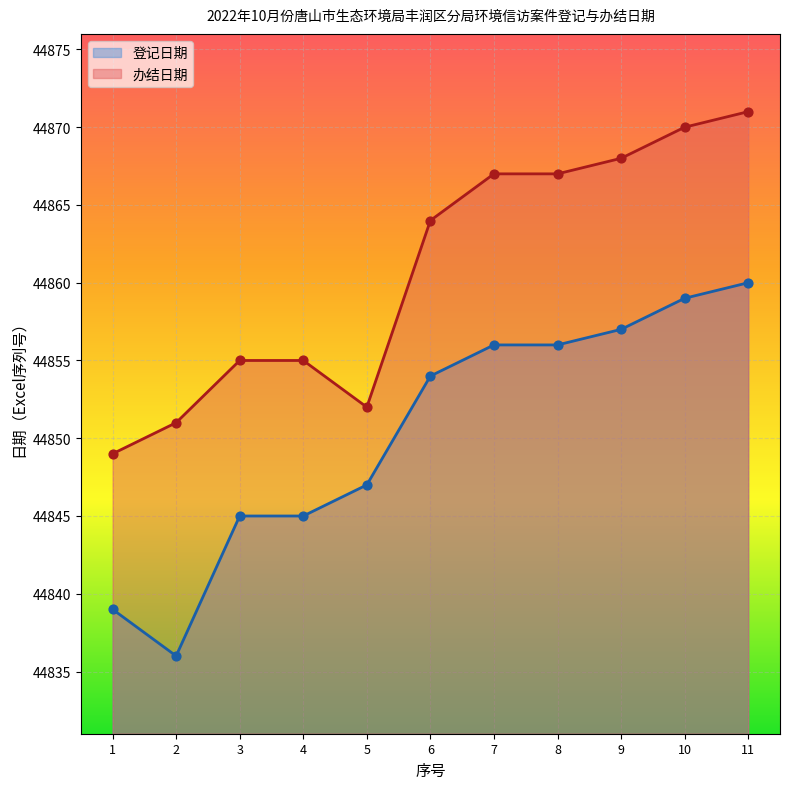

Which series has the widest spread of Y values?

登记日期